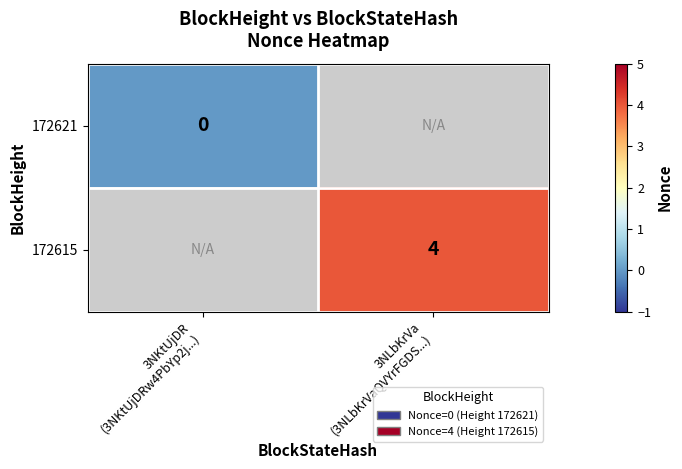

List the series in order of their peak value, lowest first.

172621, 172615